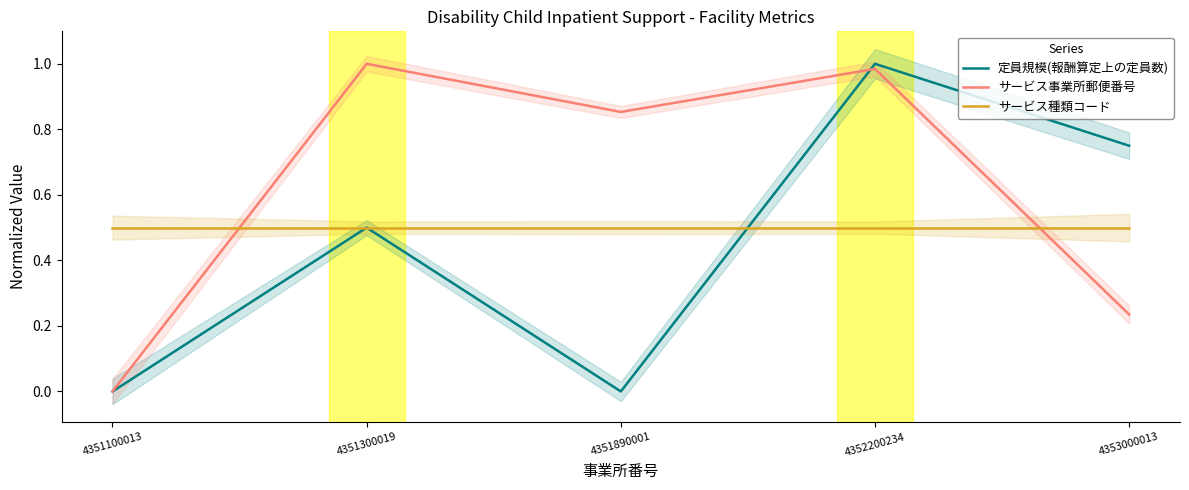

Is it true that サービス種類コード equals 0.3 at 4353000013?

False